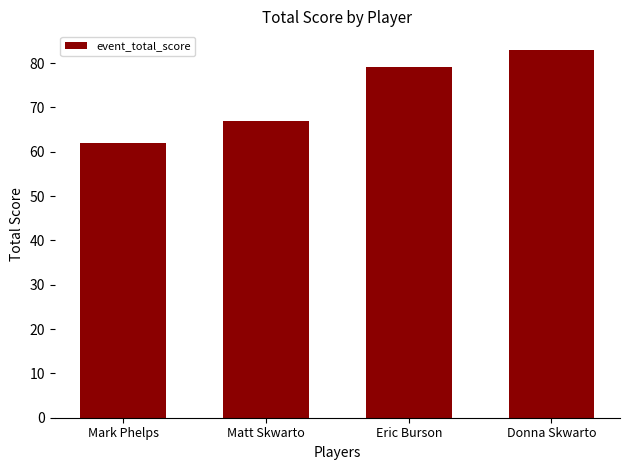

What is the value of the 2nd bar from the left?

67